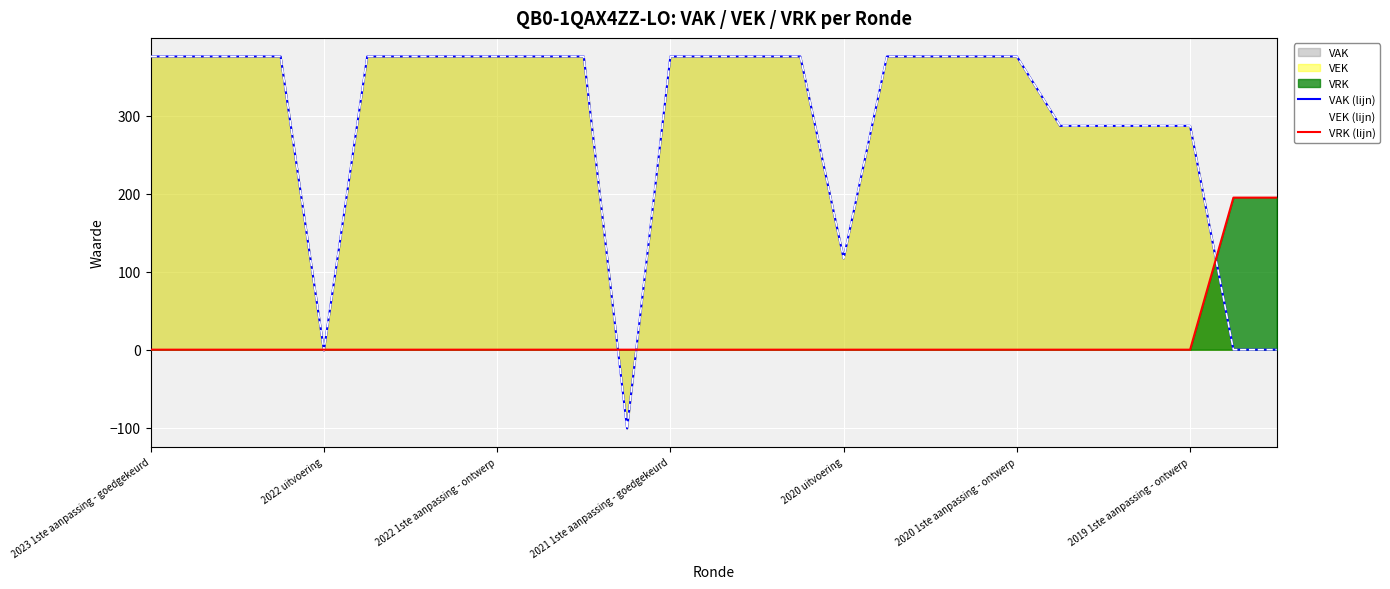

How many lines are shown in the chart?

3